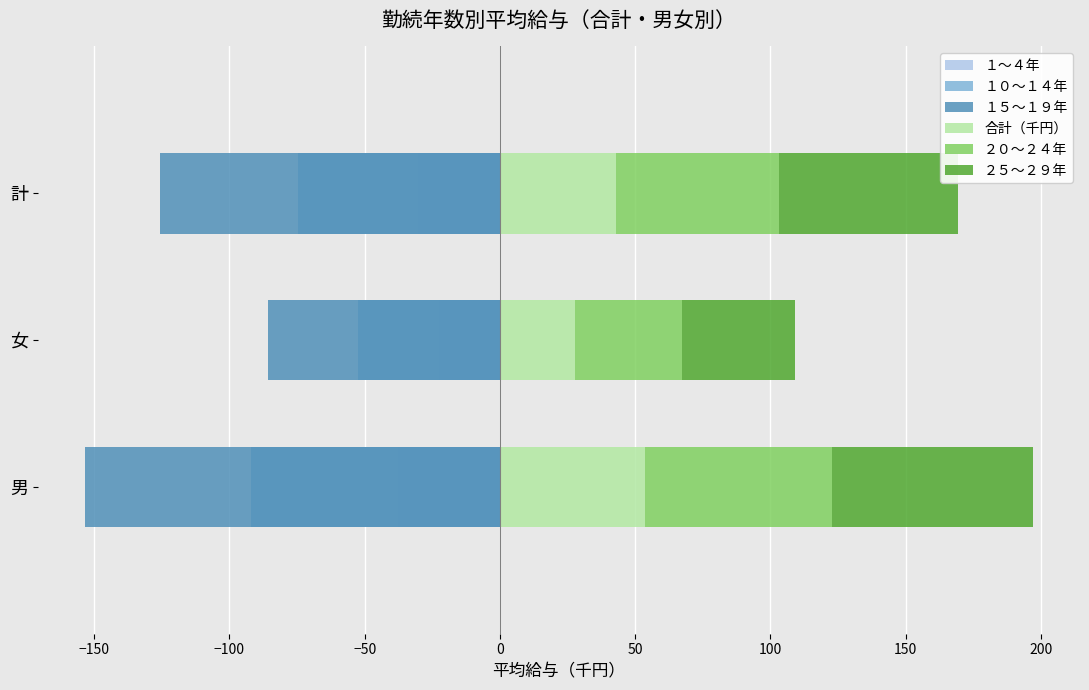

What is the minimum value shown in the chart?

-153.4